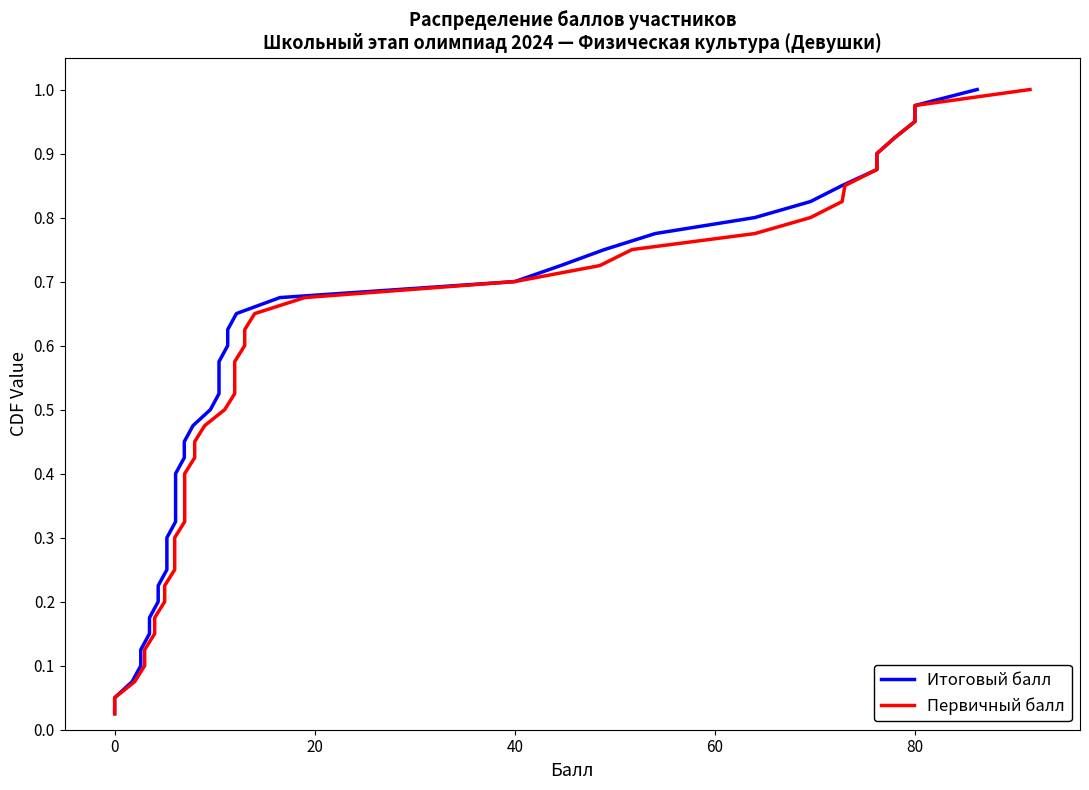

Which series has the largest total across all categories?

Итоговый балл